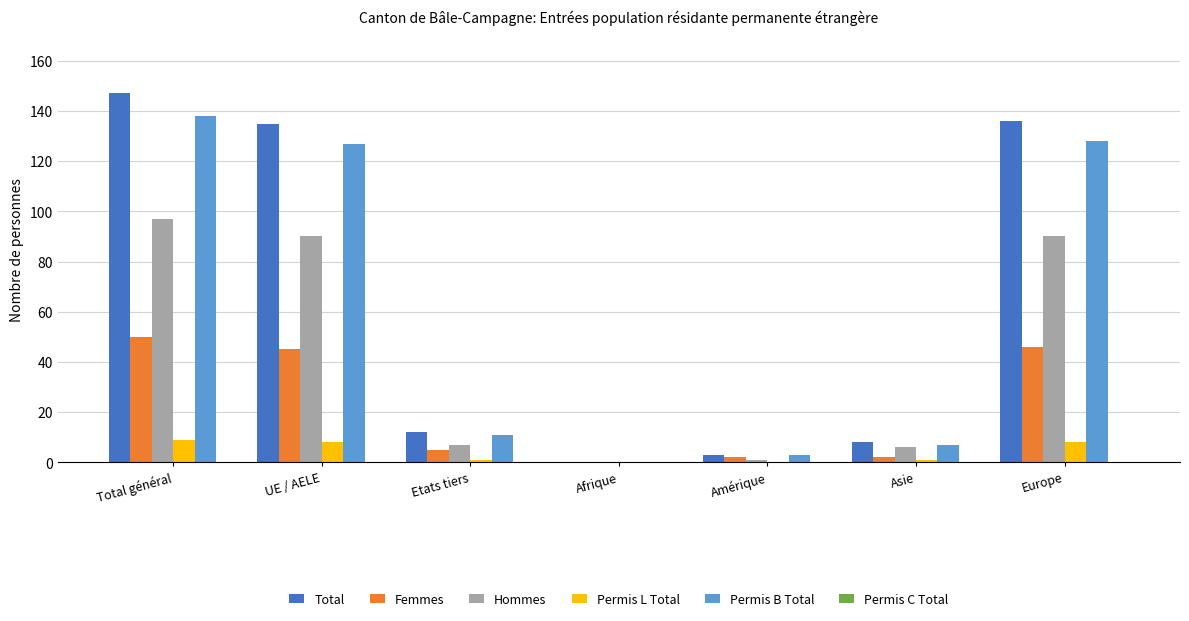

The value of Hommes at Europe is 90. True or false?

True